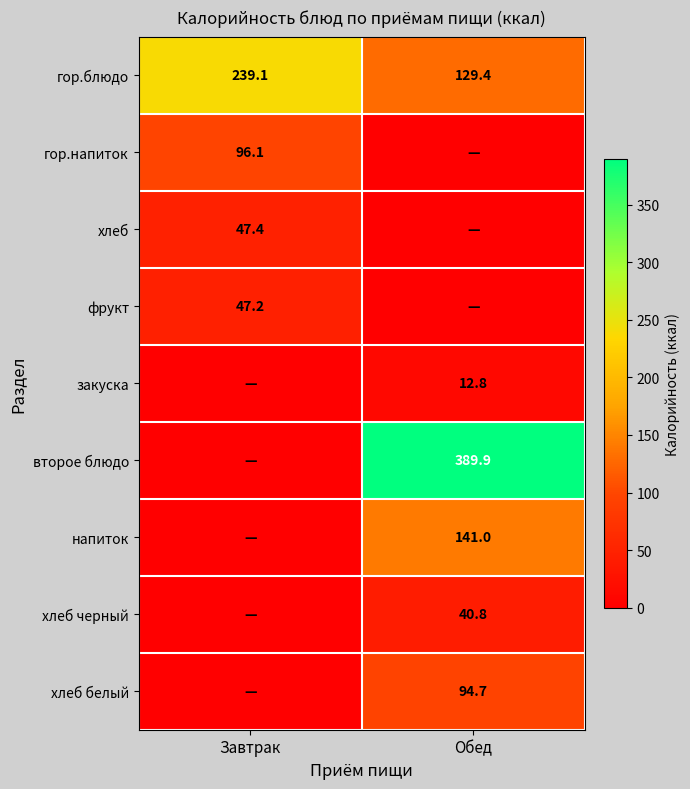

What value does the гор.блюдо series have at Обед?

129.4